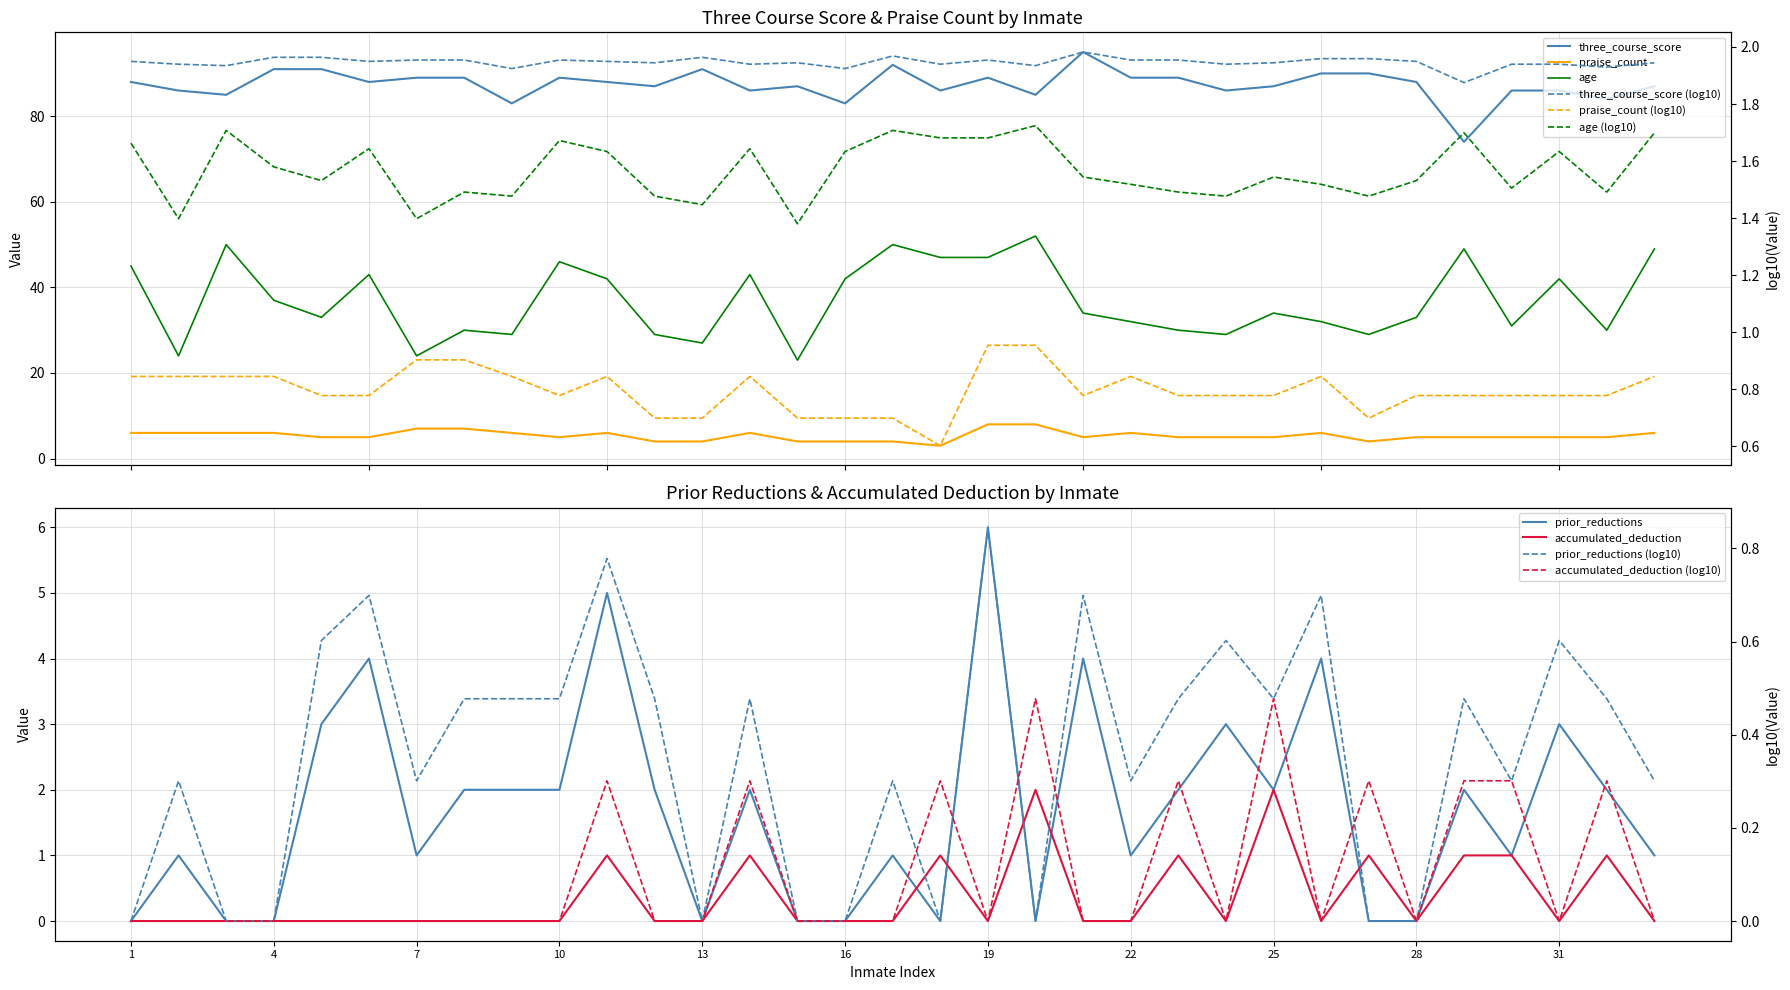

What are all the series names shown in the legend?

age, three_course_score, praise_count, prior_reductions, accumulated_deduction